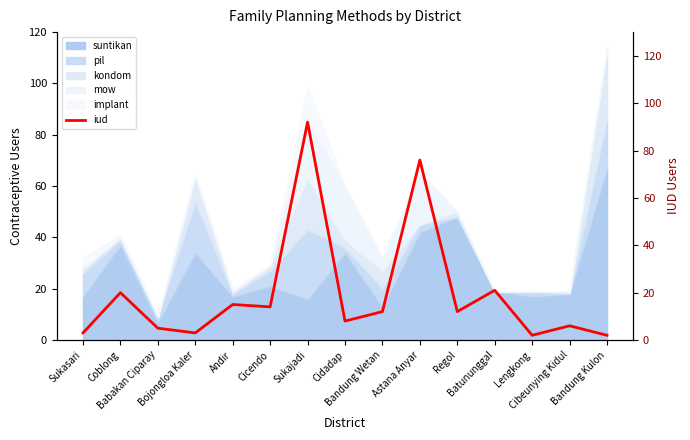

Rank the categories by value from highest to lowest.

Sukajadi, Astana Anyar, Batununggal, Coblong, Andir, Cicendo, Bandung Wetan, Regol, Cidadap, Cibeunying Kidul, Babakan Ciparay, Sukasari, Bojongloa Kaler, Lengkong, Bandung Kulon